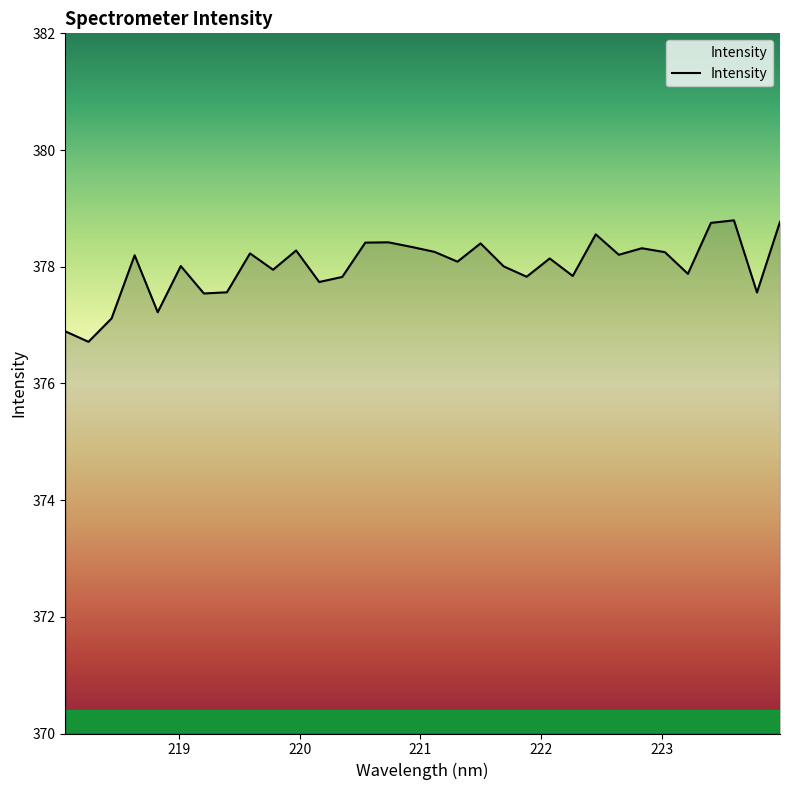

What is the minimum value shown in the chart?

376.7